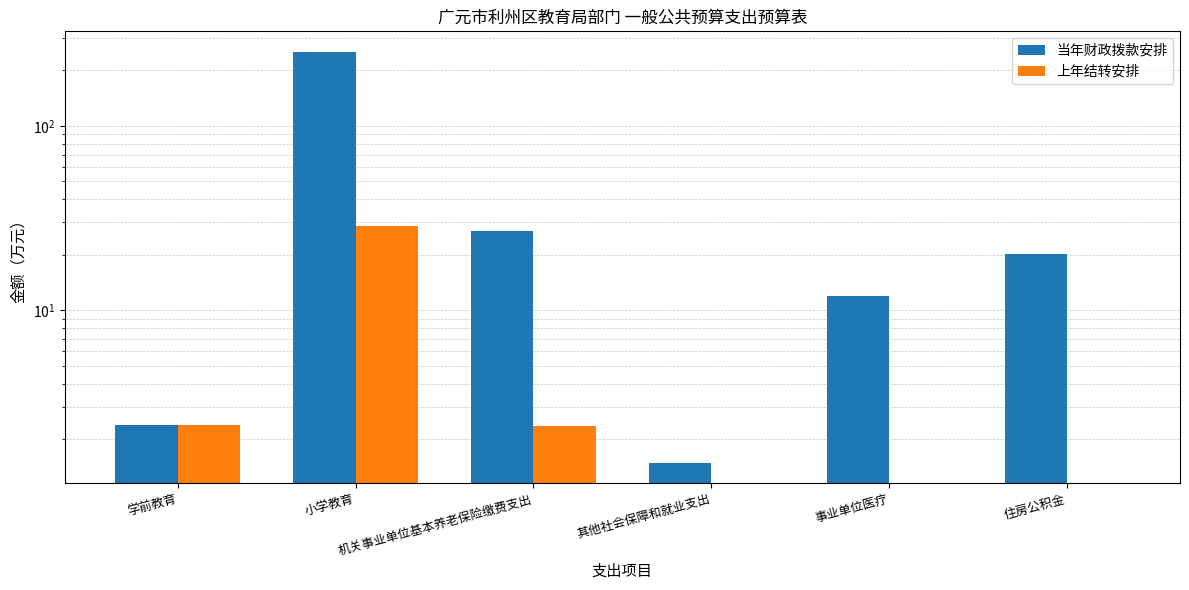

What is the total value across all series at 学前教育?

4.8